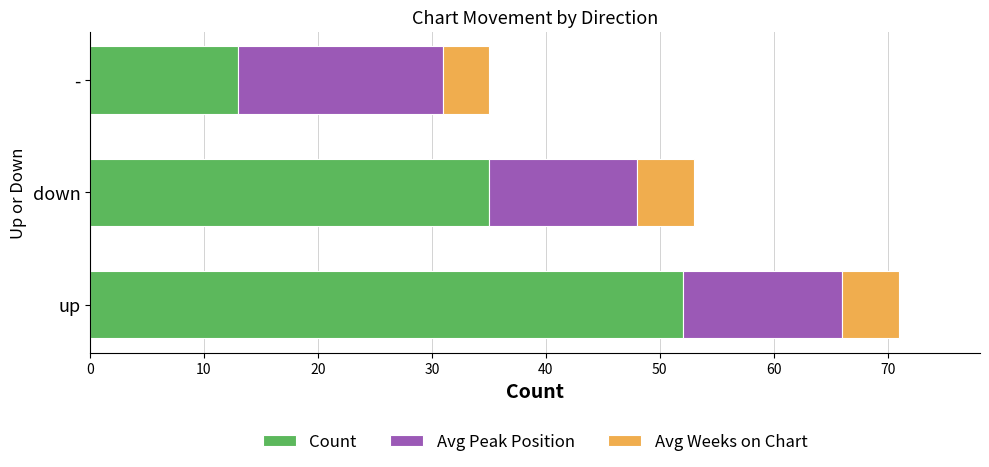

At which label does Count reach its minimum?

-